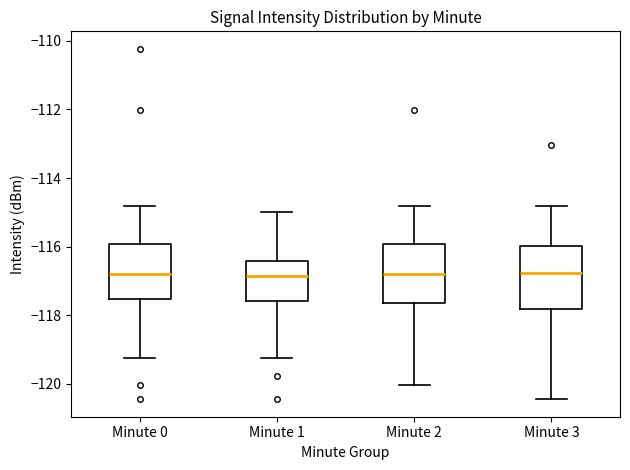

Where does the median line of the box for Minute 0 sit on the y-axis? The values are not printed on the chart, so give them approximately, as read against the axis.

-116.8